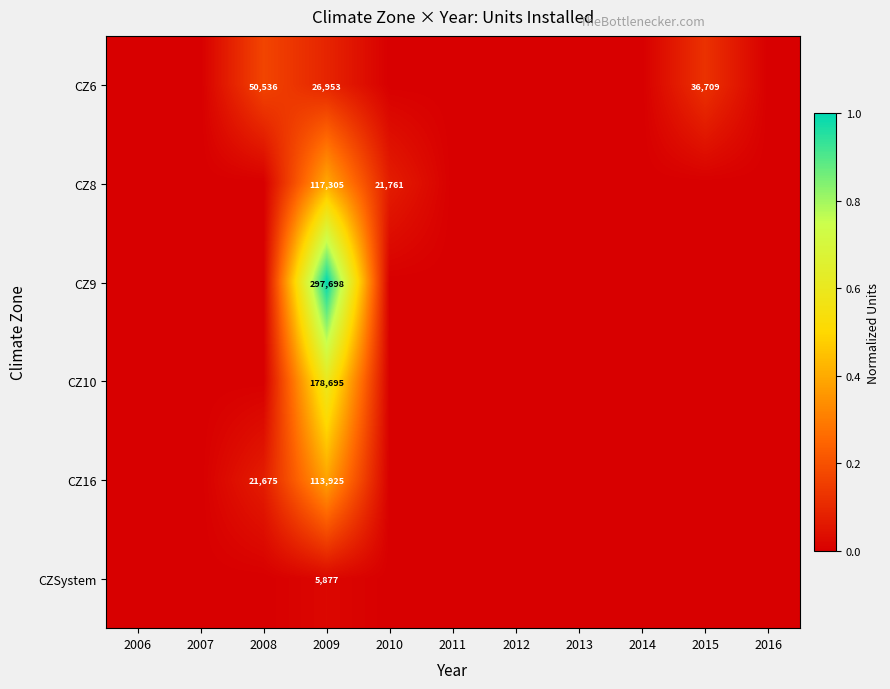

True or false: CZ16 has a value of 30605 at 2009.

False